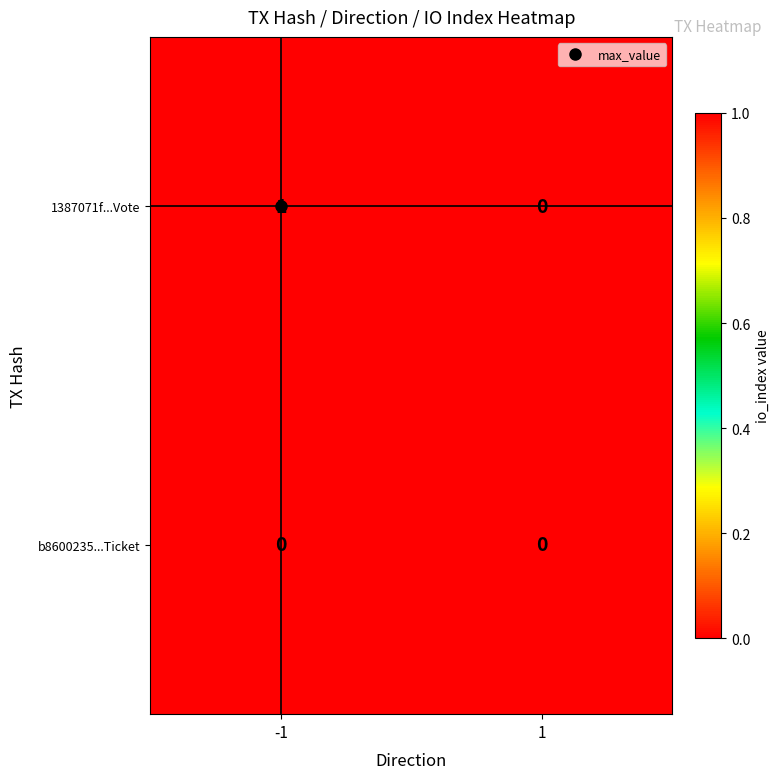

Which series has the widest spread of values?

1387071f...Vote